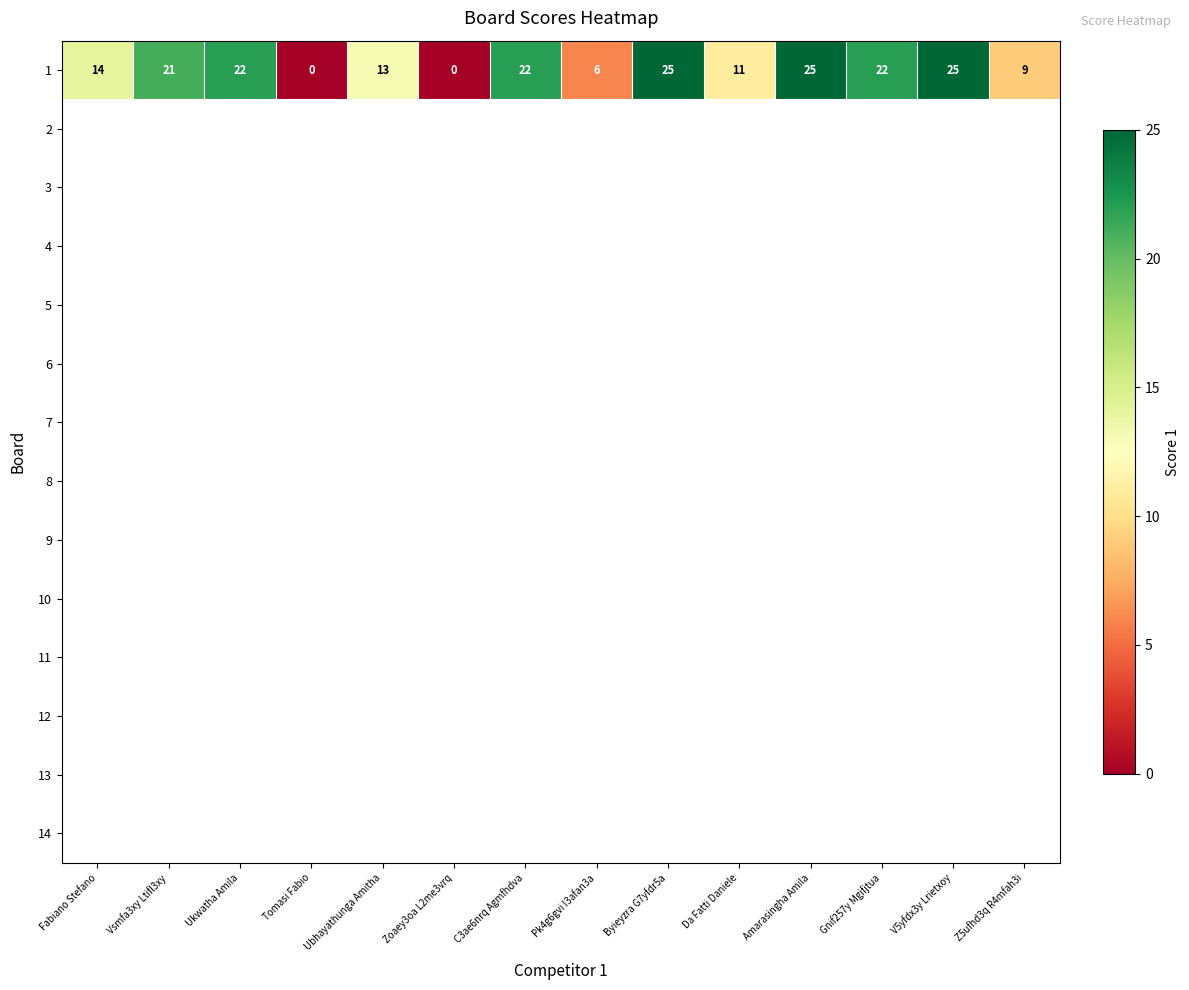

List the labels in order of value, smallest first.

Tomasi Fabio, Zoaey3oa L2me3vrq, Pk4g6gvi I3afan3a, Z5ufhd3q R4mfah3i, Da Fatti Daniele, Ubhayathunga Amitha, Fabiano Stefano, Vsmfa3xy Ltifl3xy, Ukwatha Amila, C3ae6nrq Agmfhdva, Gnif257y Mgifjtua, Byieyzra G7yfdr5a, Amarasingha Amila, V5yfdx3y Lrietxoy